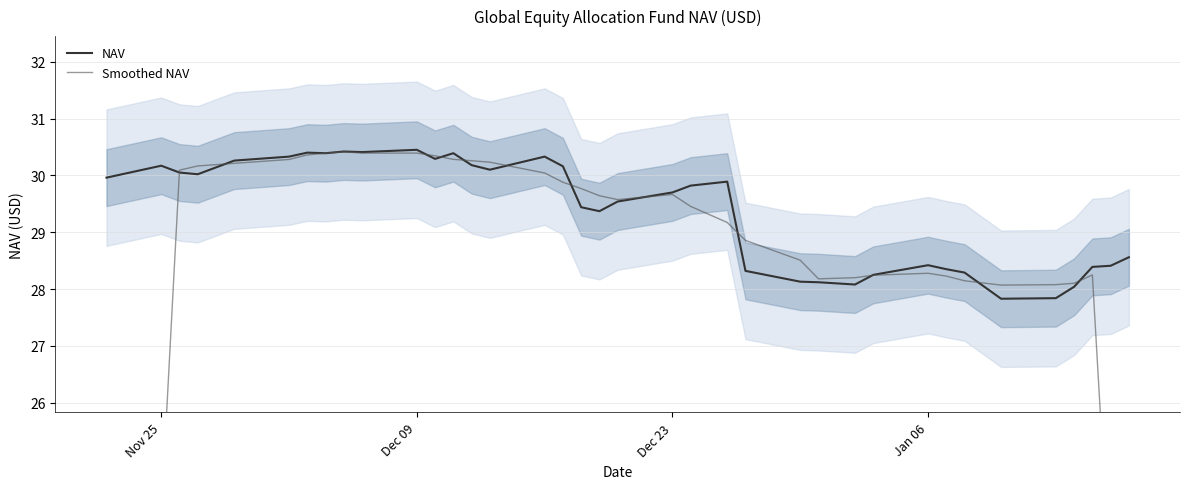

Reading left to right, extract all data points from this chart.

NAV: 30.0	30.2	30.1	30.0	30.3	30.3	30.4	30.4	30.4	30.4	30.4	30.3	30.4	30.2	30.1	30.3	30.2	29.4	29.4	29.5	29.7	29.8	29.9	28.3	28.1	28.1	28.1	28.2	28.4	28.4	28.3	27.8	27.8	28.0	28.4	28.4	28.6
Smoothed NAV: 18.0	24.0	30.1	30.2	30.2	30.3	30.4	30.4	30.4	30.4	30.4	30.3	30.3	30.3	30.2	30.0	29.9	29.8	29.6	29.6	29.7	29.5	29.2	28.9	28.5	28.2	28.2	28.2	28.3	28.2	28.1	28.1	28.1	28.1	28.2	22.7	17.1